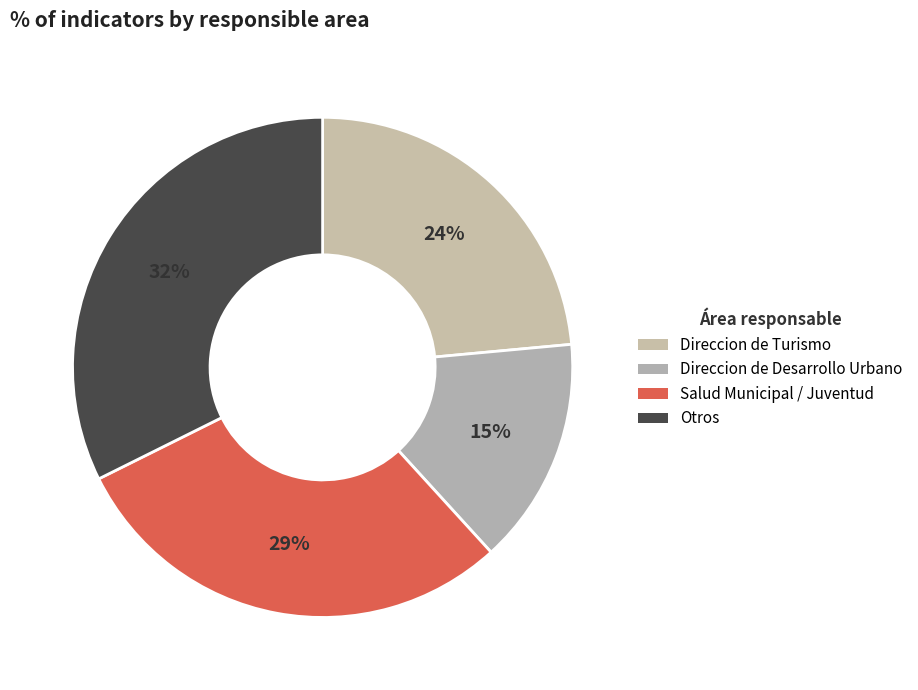

How many segments does this pie chart have?

4